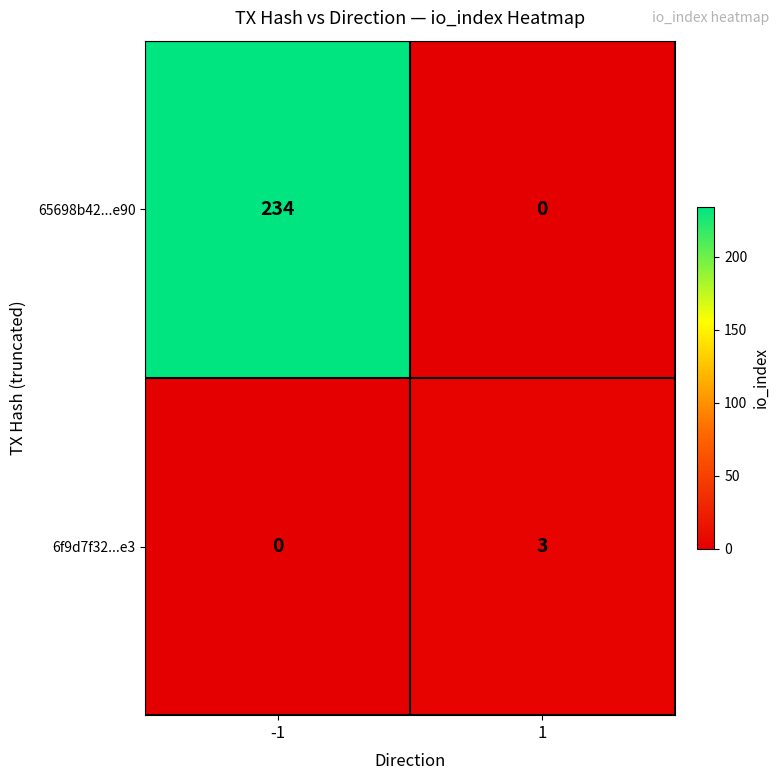

List the series in order of their peak value, lowest first.

6f9d7f32...e3, 65698b42...e90